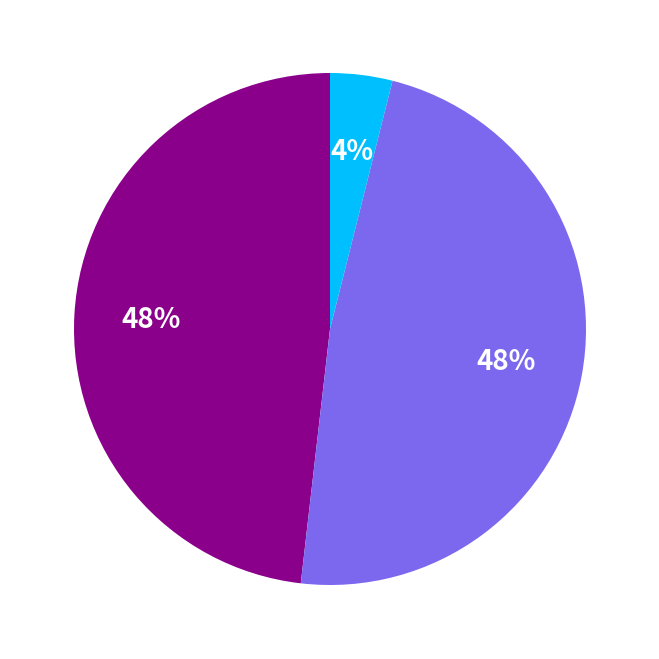

Is there a majority slice in this chart?

No